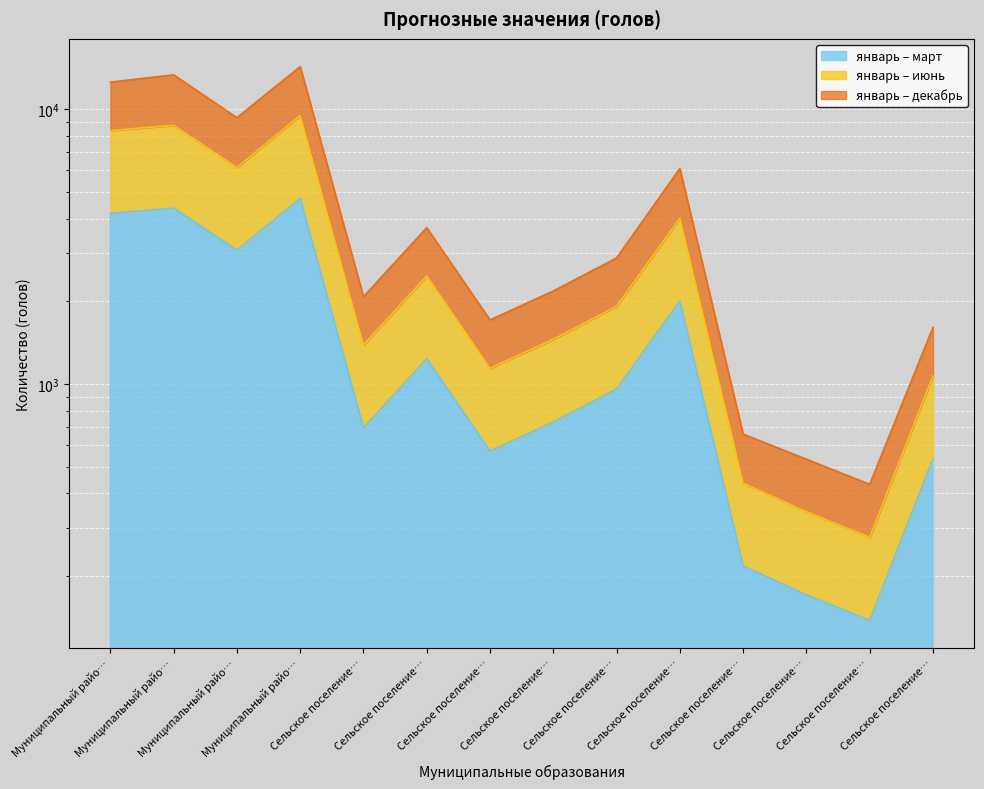

At how many categories does at least one series exceed 11020?

3